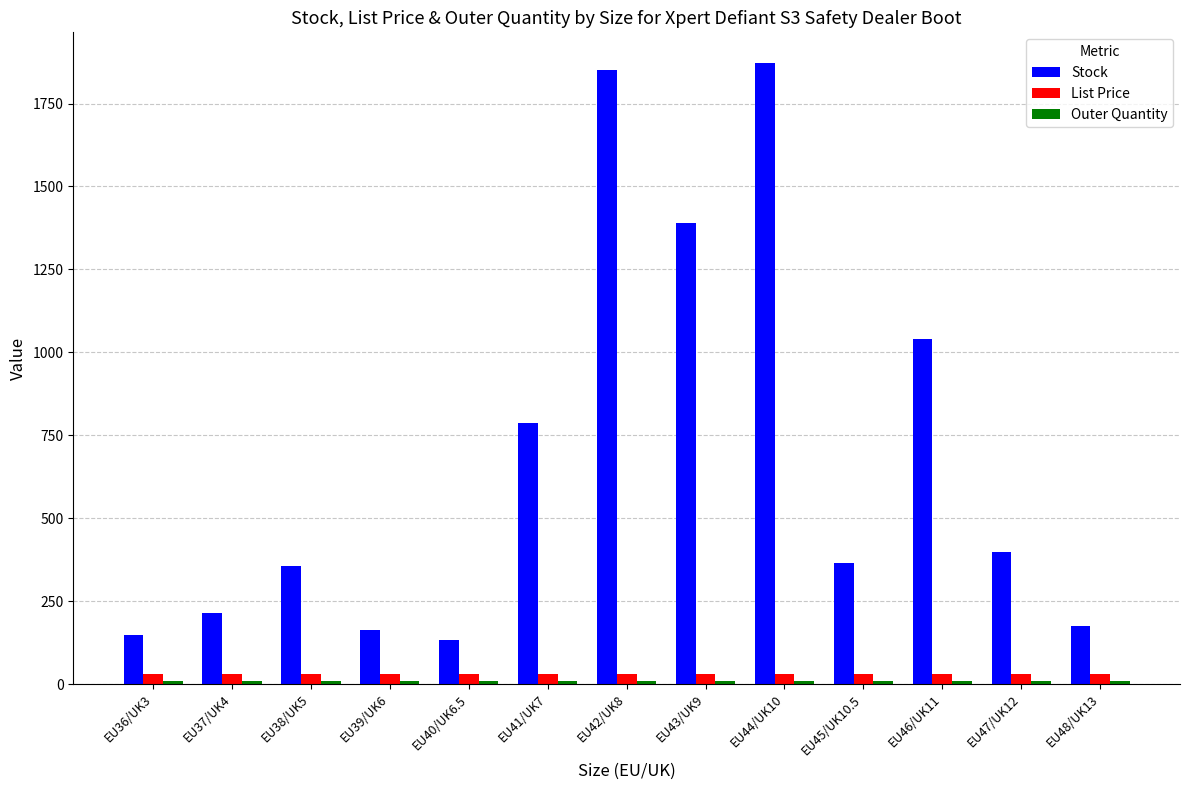

Between EU37/UK4 and EU42/UK8, which series saw the biggest shift?

Stock